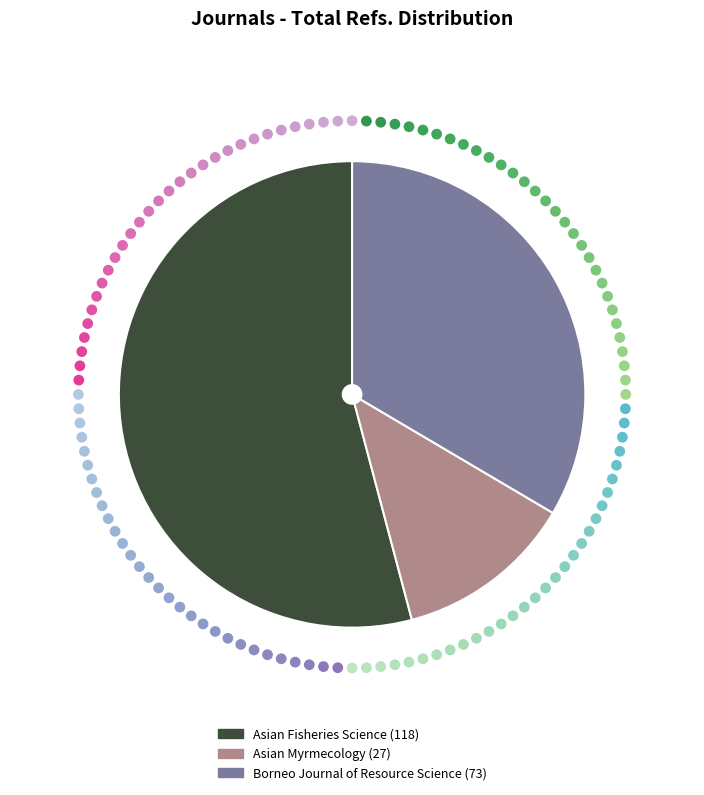

Approximately how many times larger is the value at Borneo Journal of Resource Science compared to Asian Myrmecology?

2.7